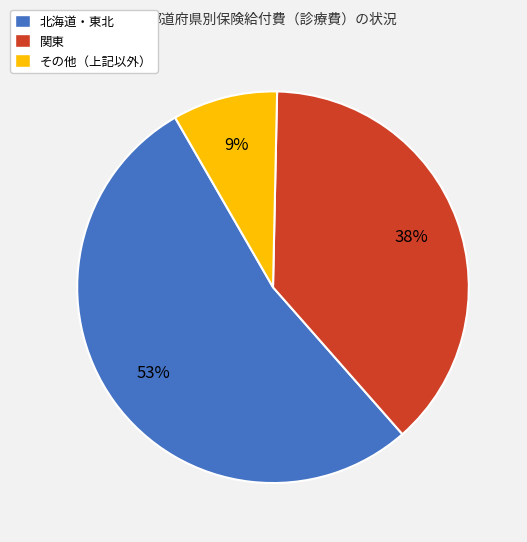

To the nearest percent, what percentage of the pie is 関東?

38%